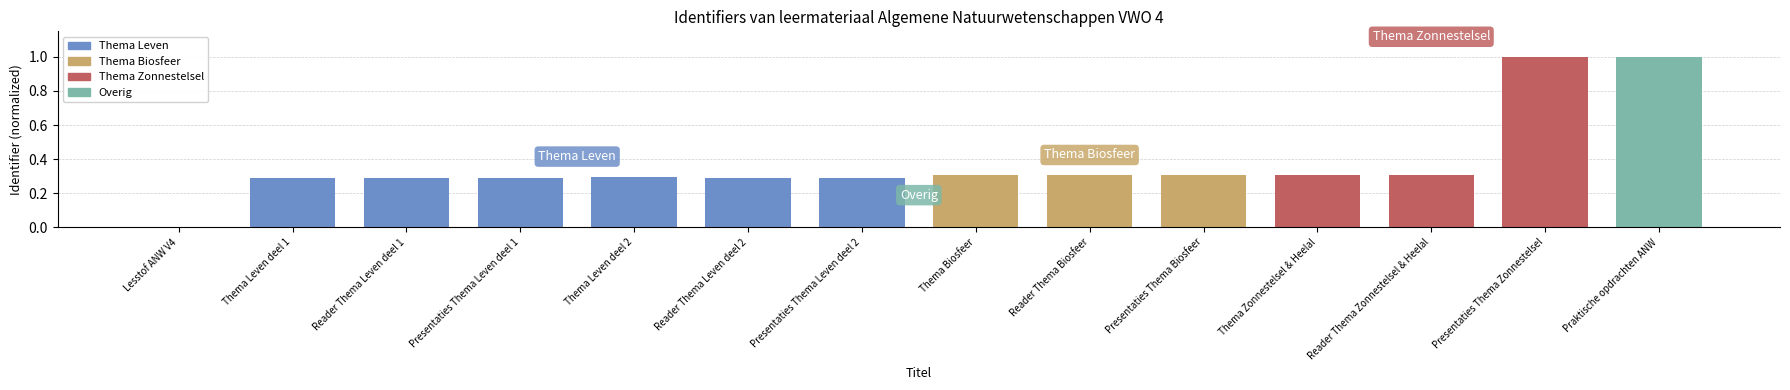

Is it true that the value at Presentaties Thema Zonnestelsel is 1.0?

True